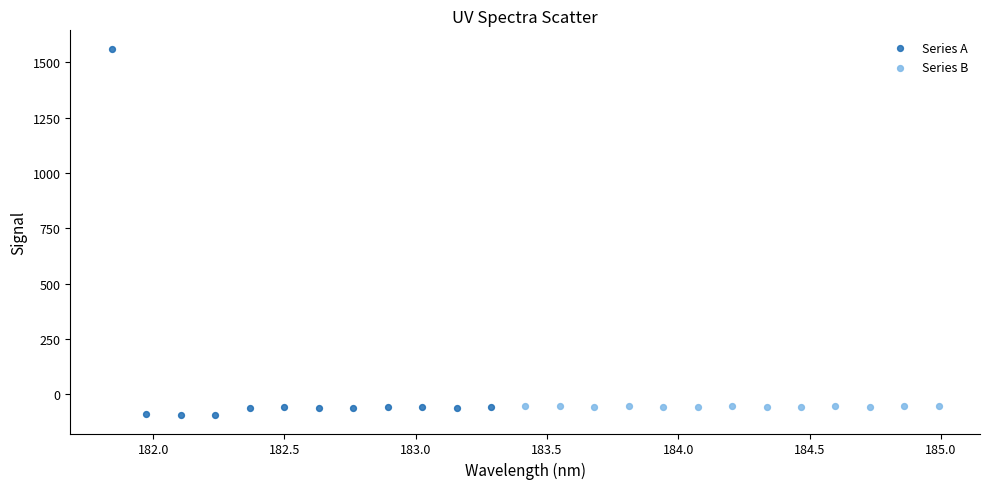

Which series has the largest Y range (max minus min)?

Series A